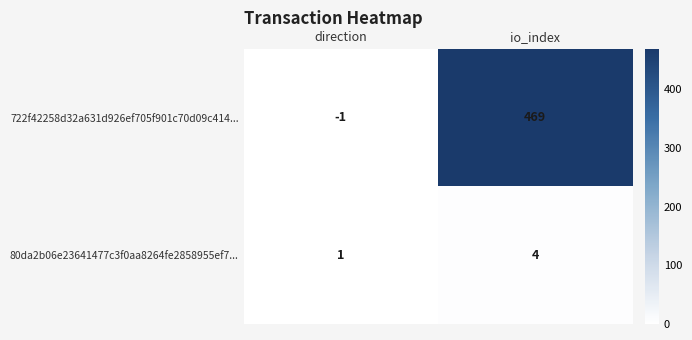

True or false: 80da2b06e23641477c3f0aa8264fe2858955ef7... has a value of 4 at io_index.

True